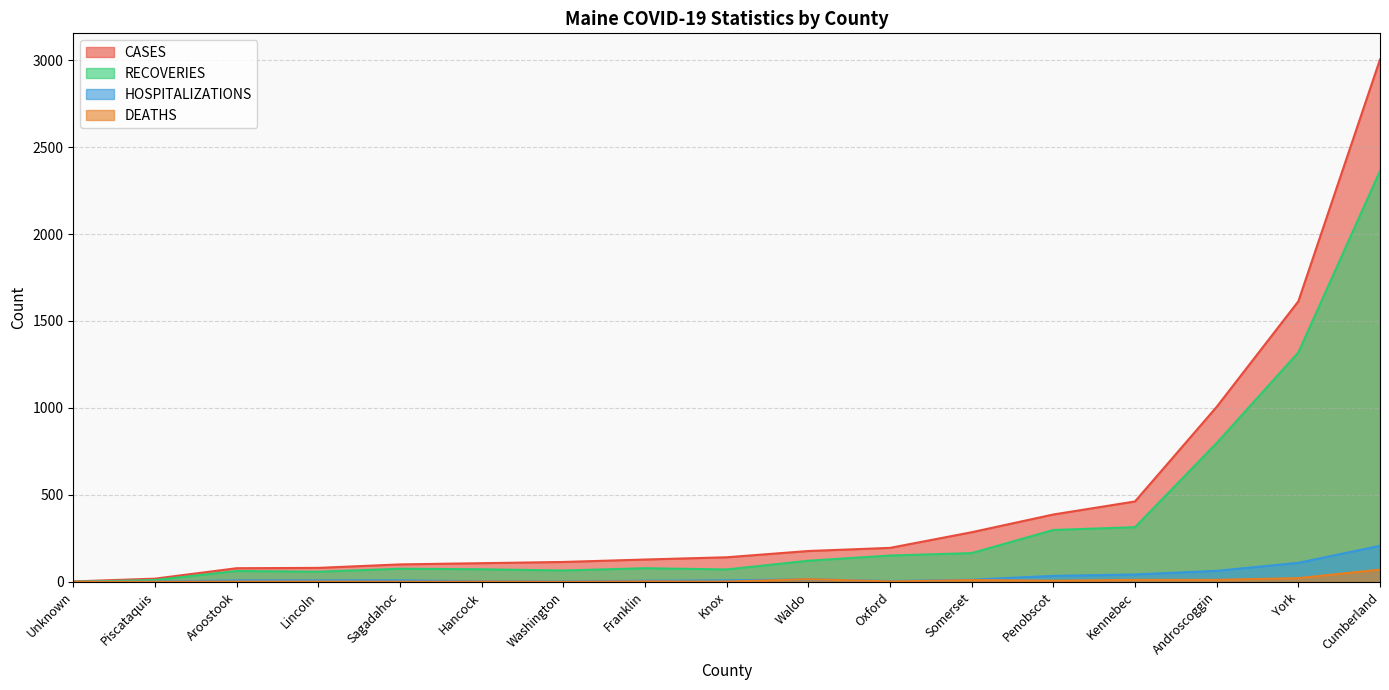

In HOSPITALIZATIONS, how many points are higher than both neighbors (excluding endpoints)?

5